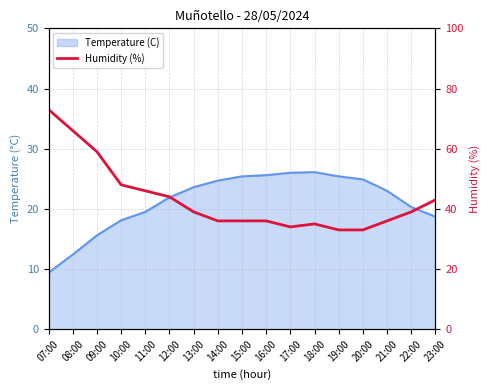

What position from the right is 11:00?

13